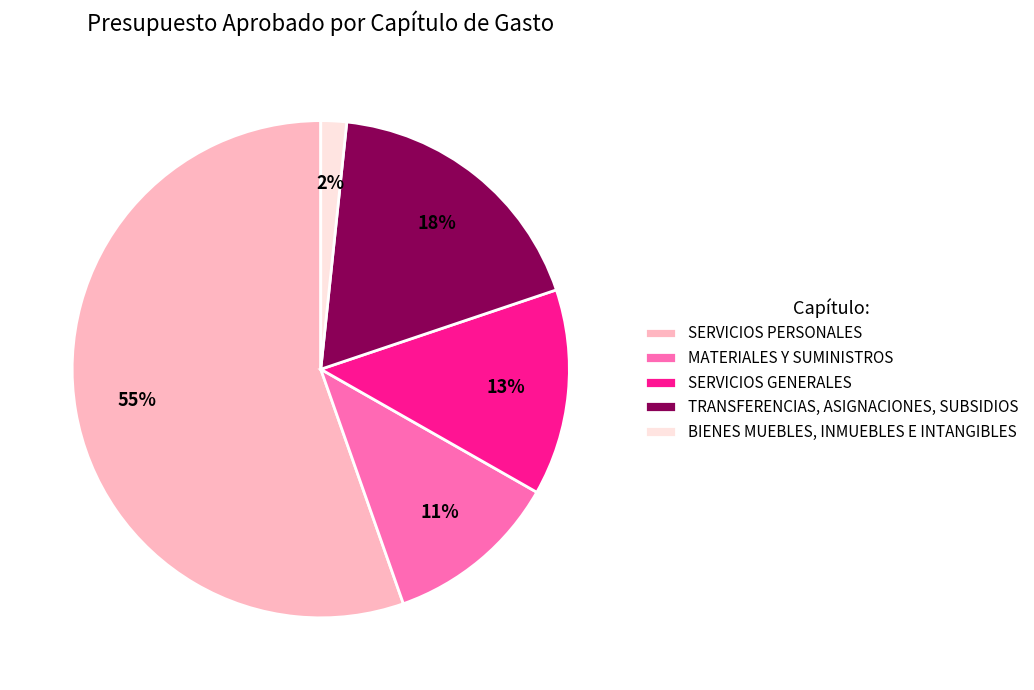

How many segments does this pie chart have?

5